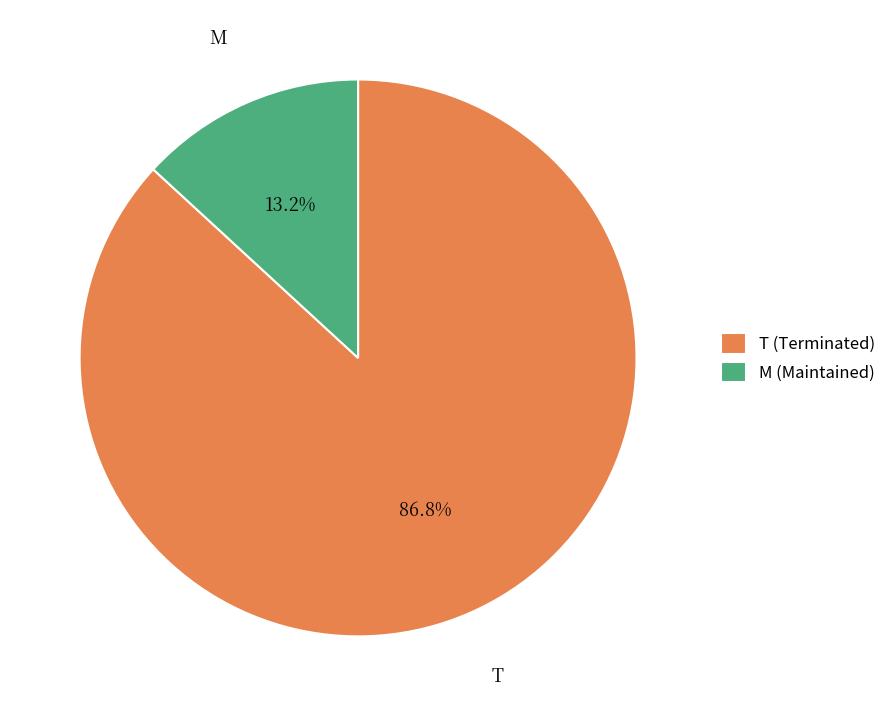

What percentage is the M slice, to the nearest percent?

13%